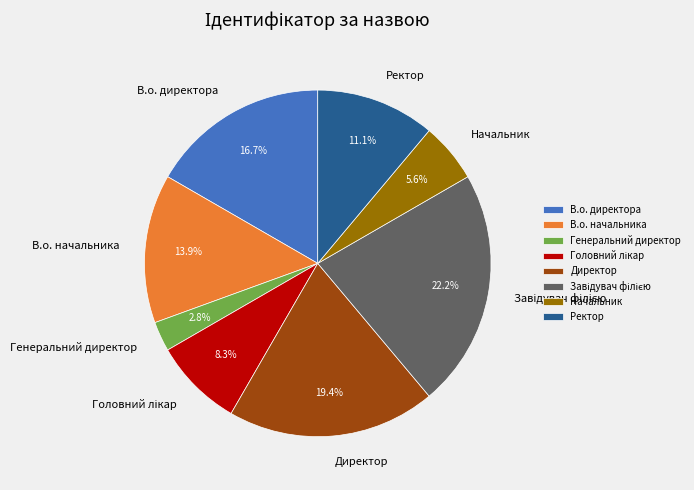

Approximately how many times larger is the value at Директор compared to Начальник?

3.5